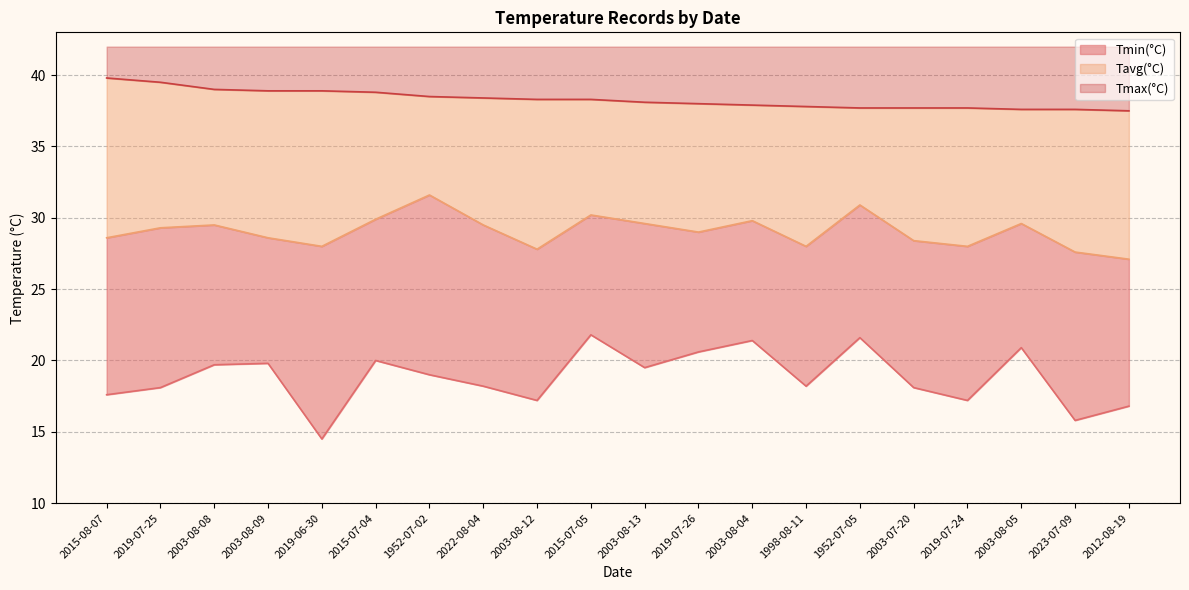

Where is the first local maximum for Tavg?

2003-08-08